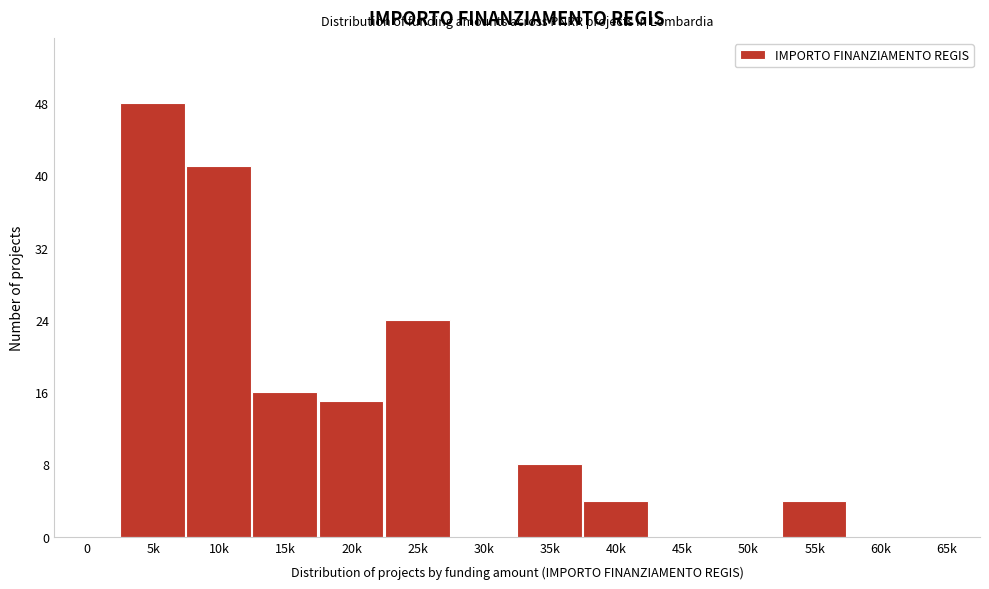

Reading left to right, transcribe all the data shown in this chart.

0=0	5k=48	10k=41	15k=16	20k=15	25k=24	30k=0	35k=8	40k=4	45k=0	50k=0	55k=4	60k=0	65k=0